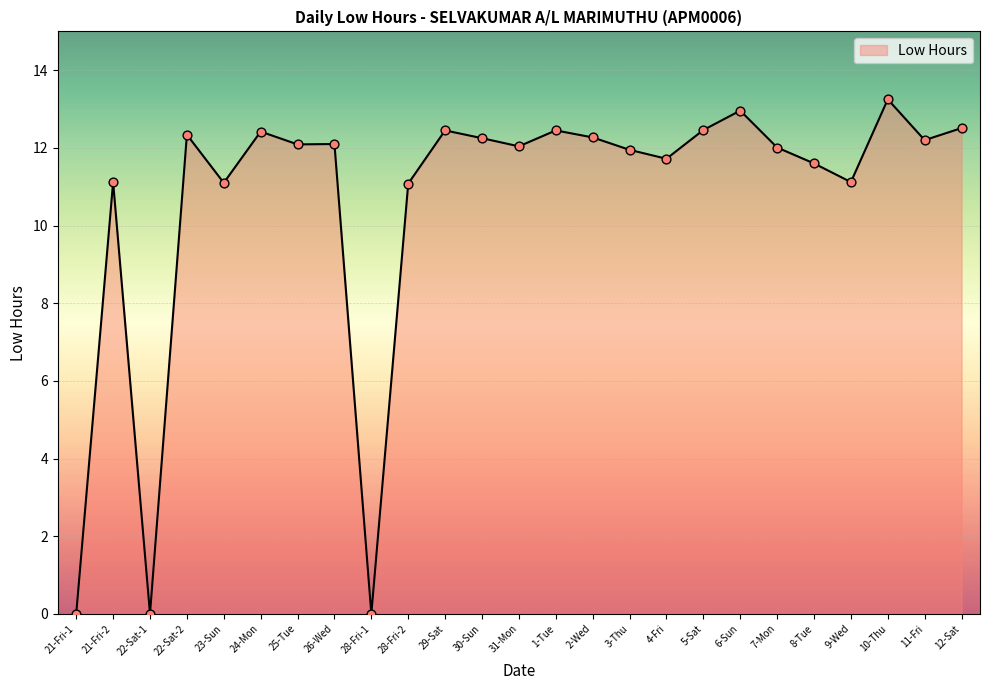

Between 31-Mon and 4-Fri, which is larger?

31-Mon